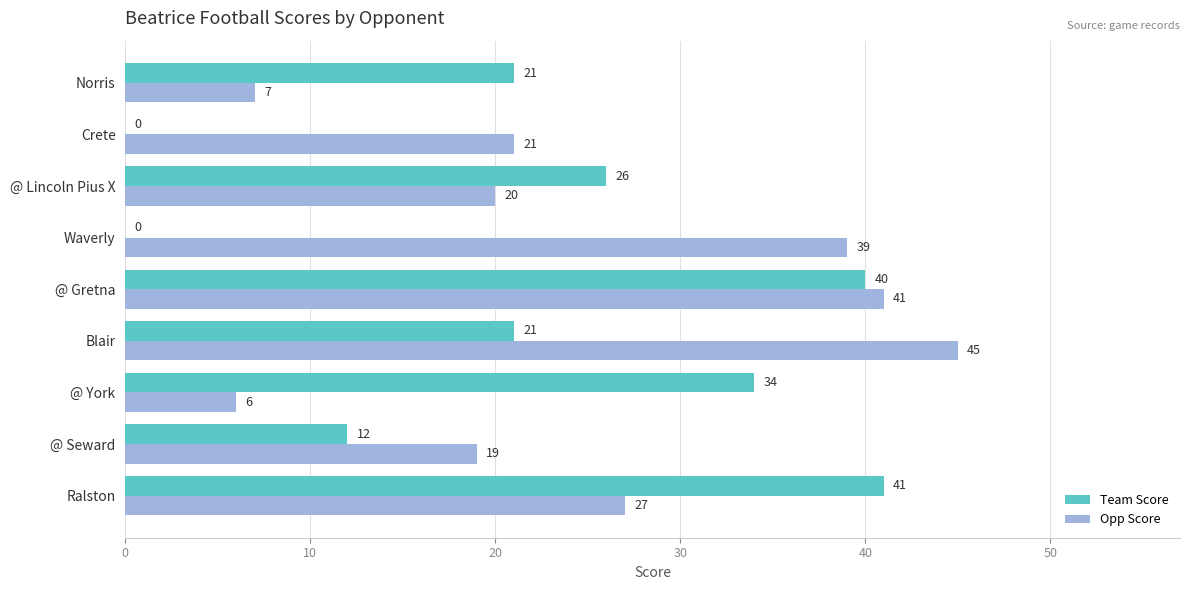

At which category is the sum across all series the highest?

@ Gretna